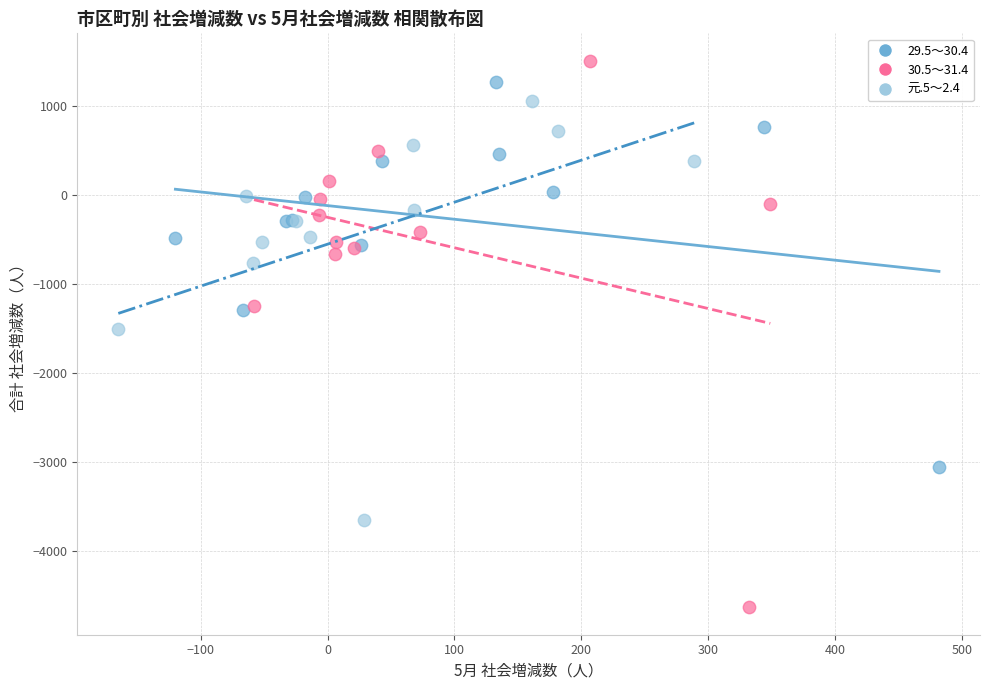

What are all the series names shown in the legend?

29.5～30.4, 30.5～31.4, 元.5～2.4